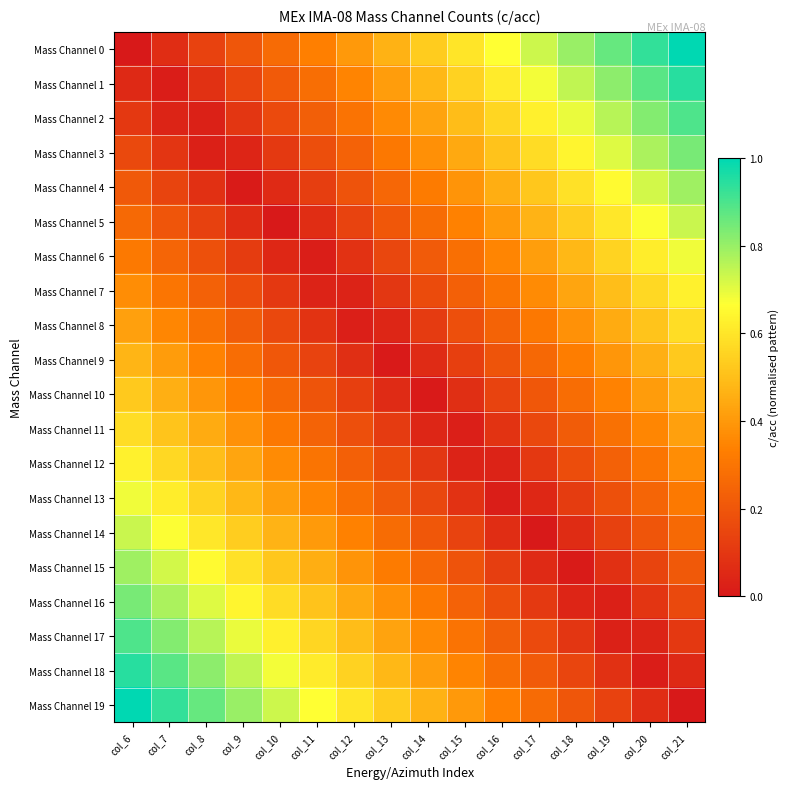

What is the spread (max minus min) of values at col_12?

0.6